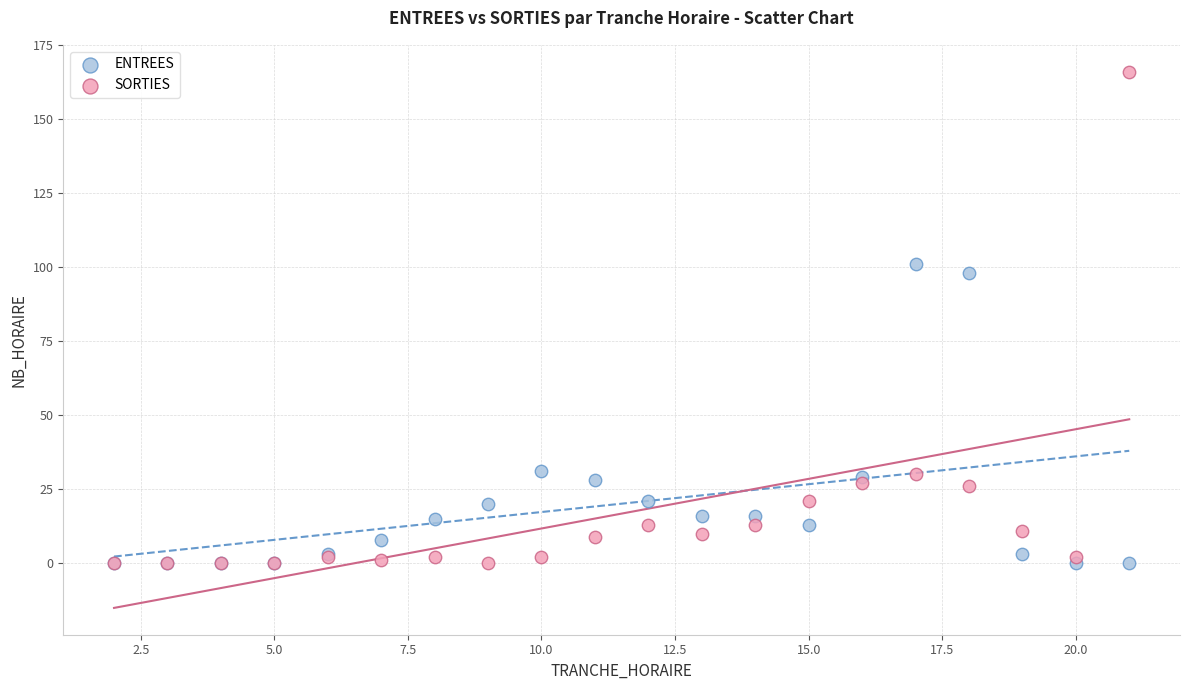

Across all series, what Y value is closest to 83?

98